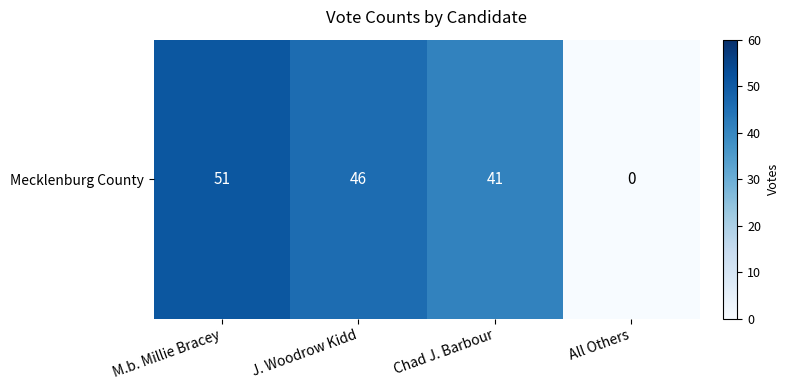

Which has a higher value, Chad J. Barbour or J. Woodrow Kidd?

J. Woodrow Kidd